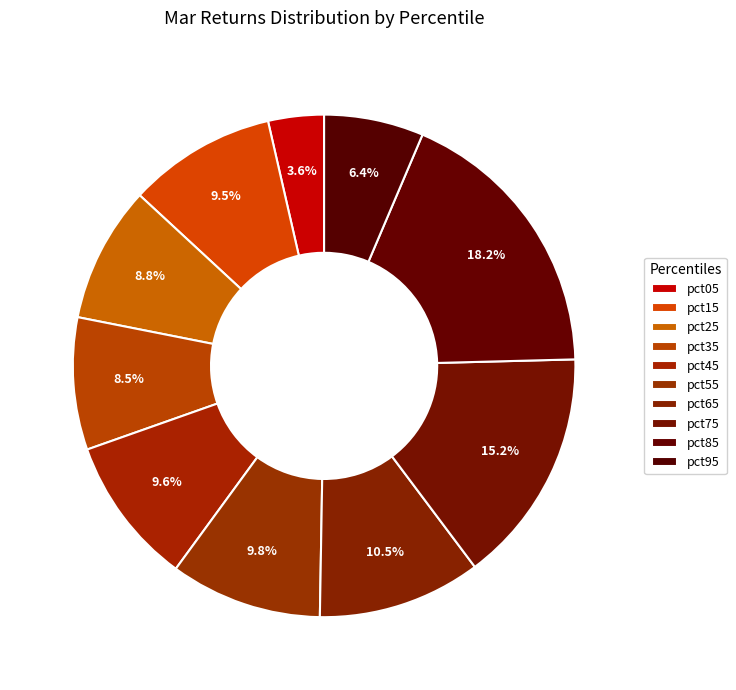

How many slices are in this pie chart?

10